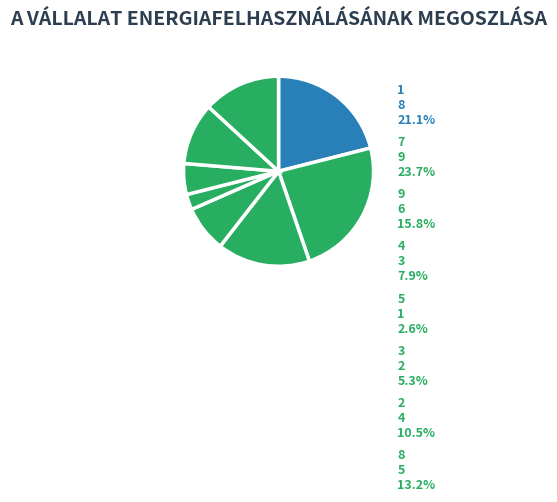

How many segments does this pie chart have?

8